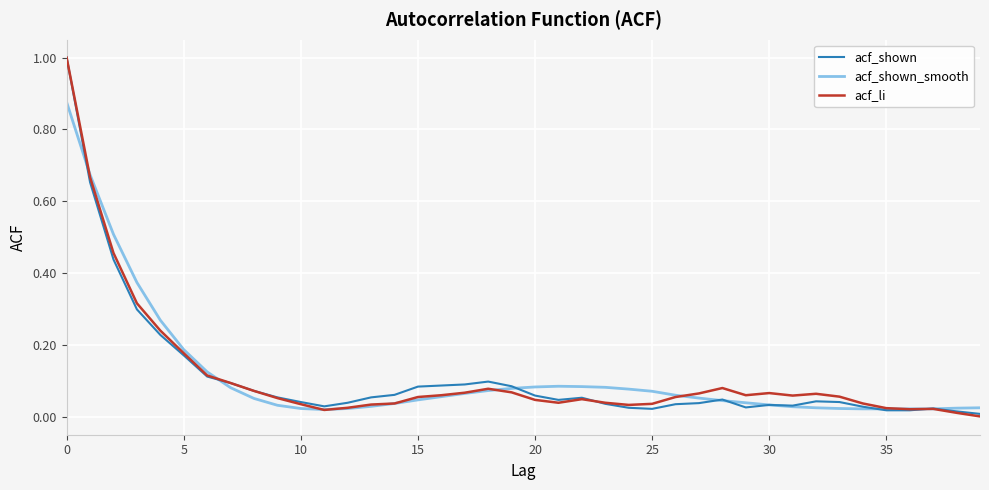

What is the maximum value shown in the chart?

1.0